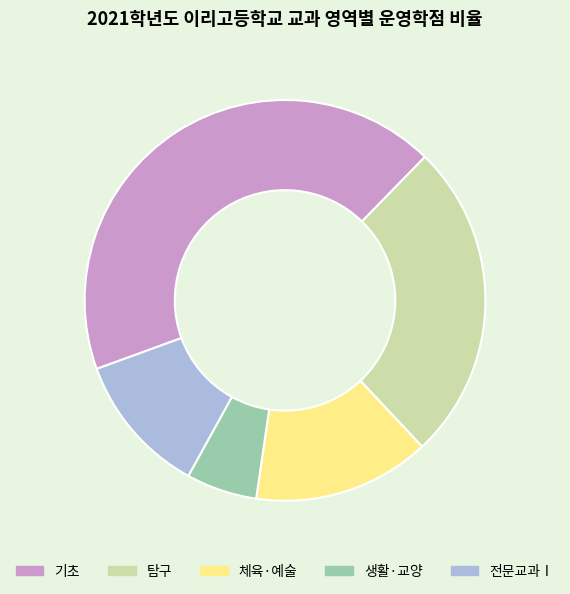

Rank the categories by value from lowest to highest.

생활·교양, 전문교과Ⅰ, 체육·예술, 탐구, 기초